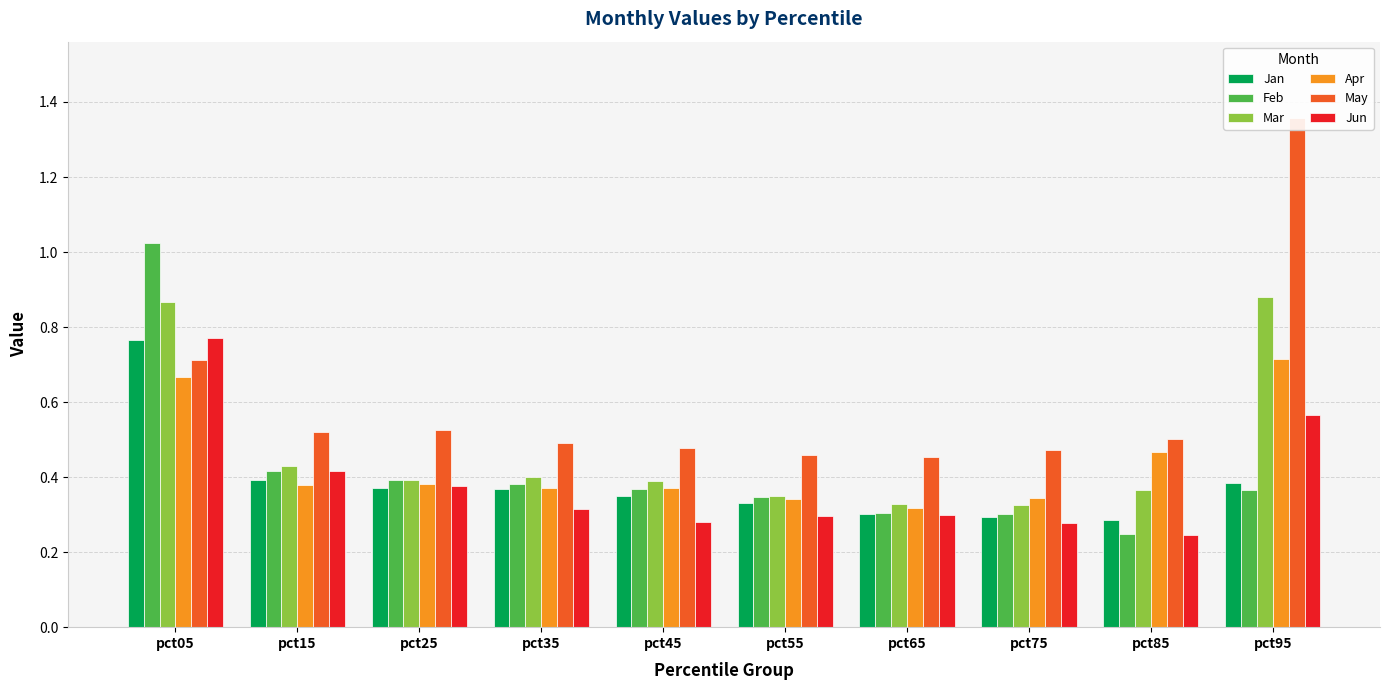

Which category has the highest value in the May series?

pct95